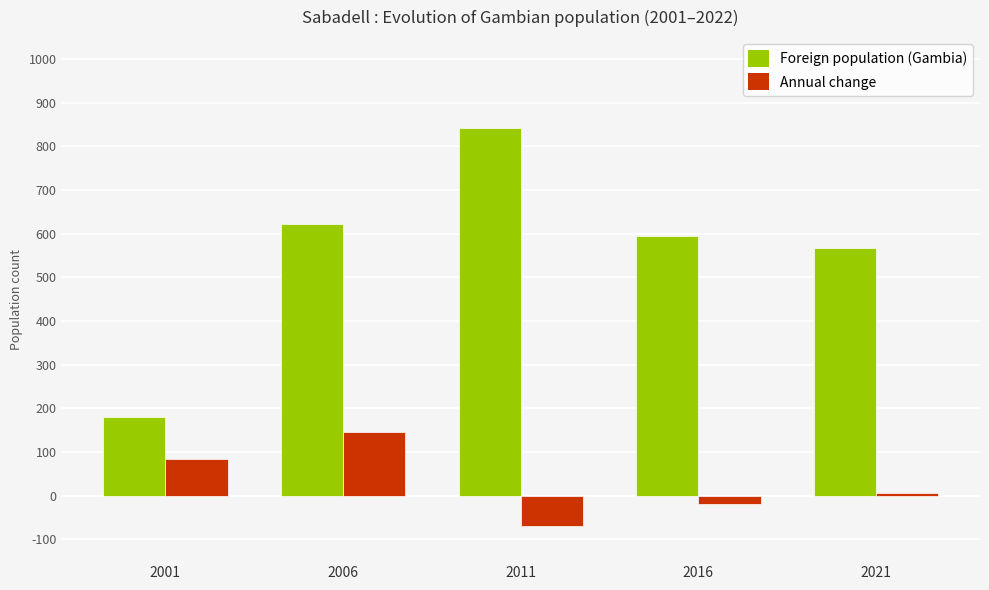

Which series changed the most between 2006 and 2016?

Annual change